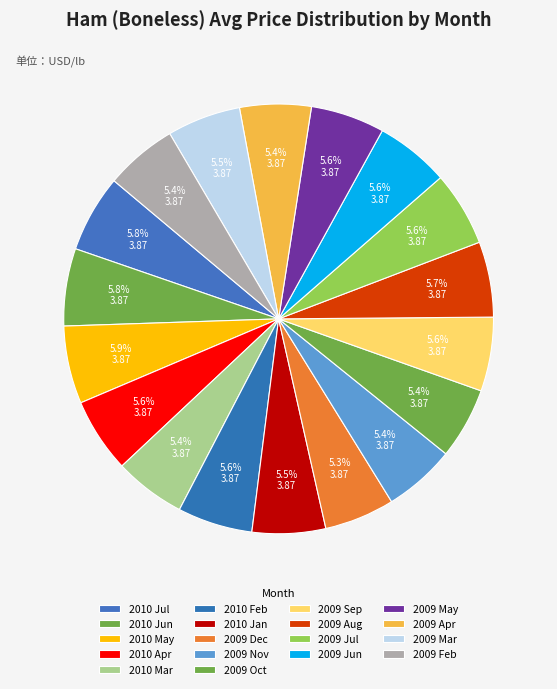

Count the number of slices in the pie.

18